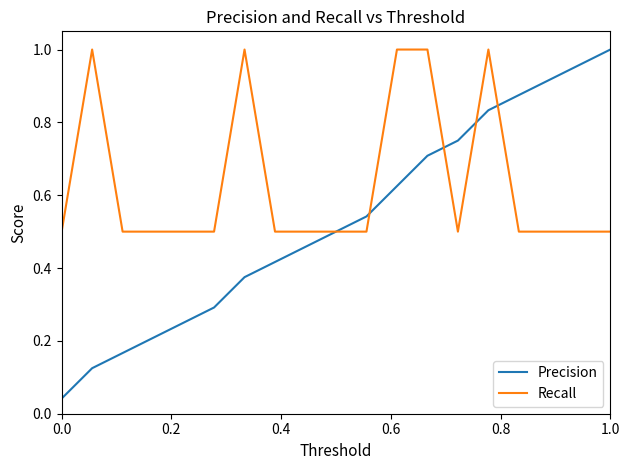

Rank the series by their average value, from lowest to highest.

Precision, Recall